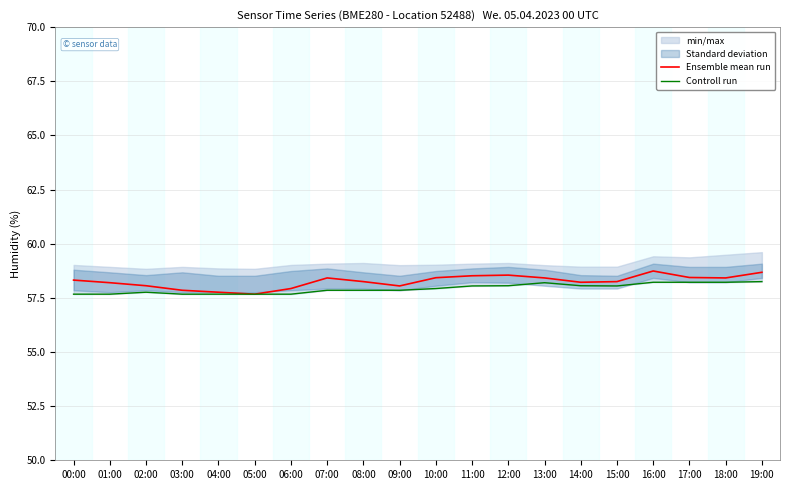

What is the difference between the second highest and second lowest values in the Ensemble mean run series?

0.9